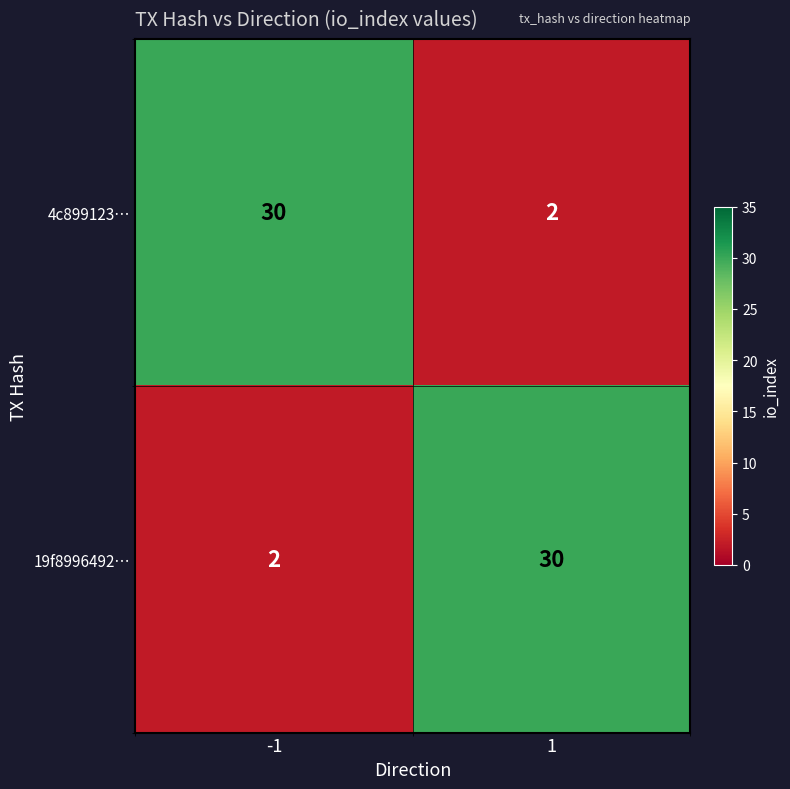

True or false: 19f8996492… has a value of 2 at -1.

True